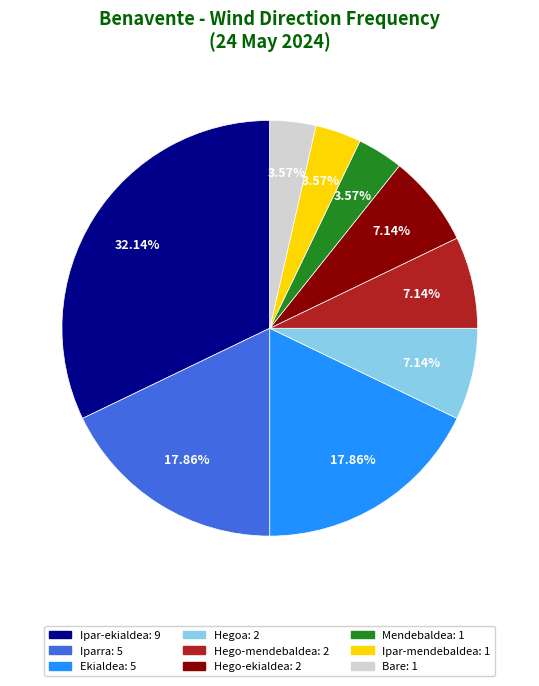

To the nearest percent, what is the combined percentage of Hego-ekialdea and Ipar-ekialdea?

39%